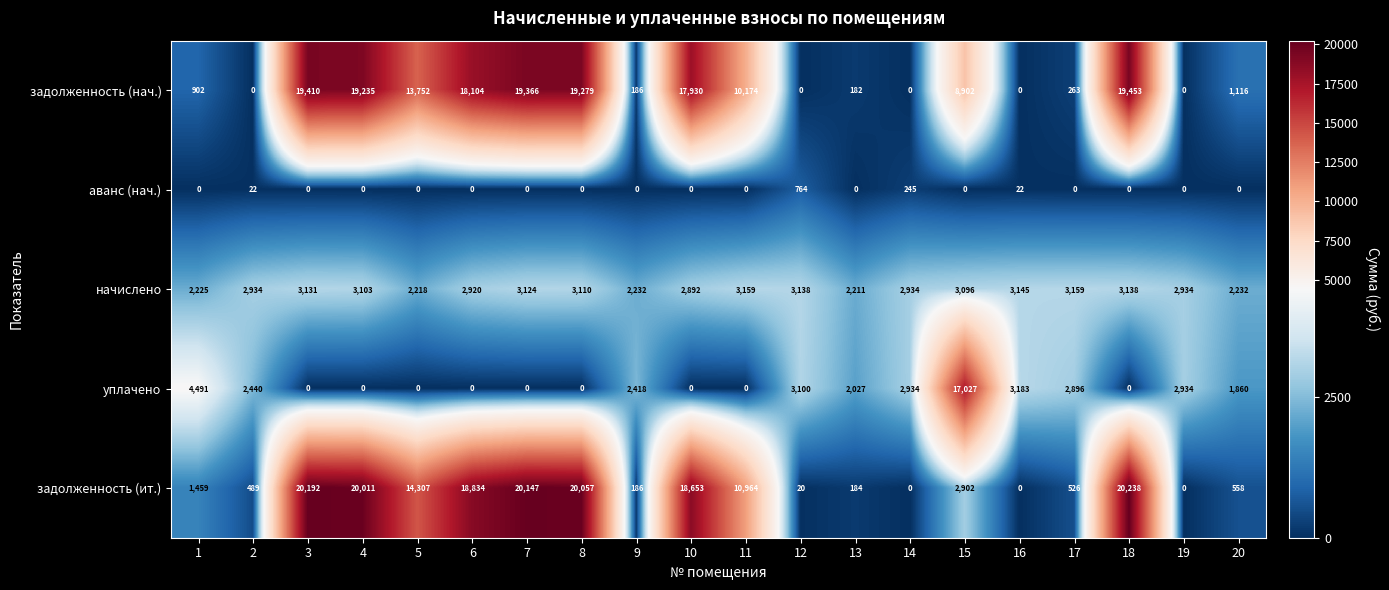

What is the difference between the second highest and minimum values in the задолженность (ит.) series?

20192